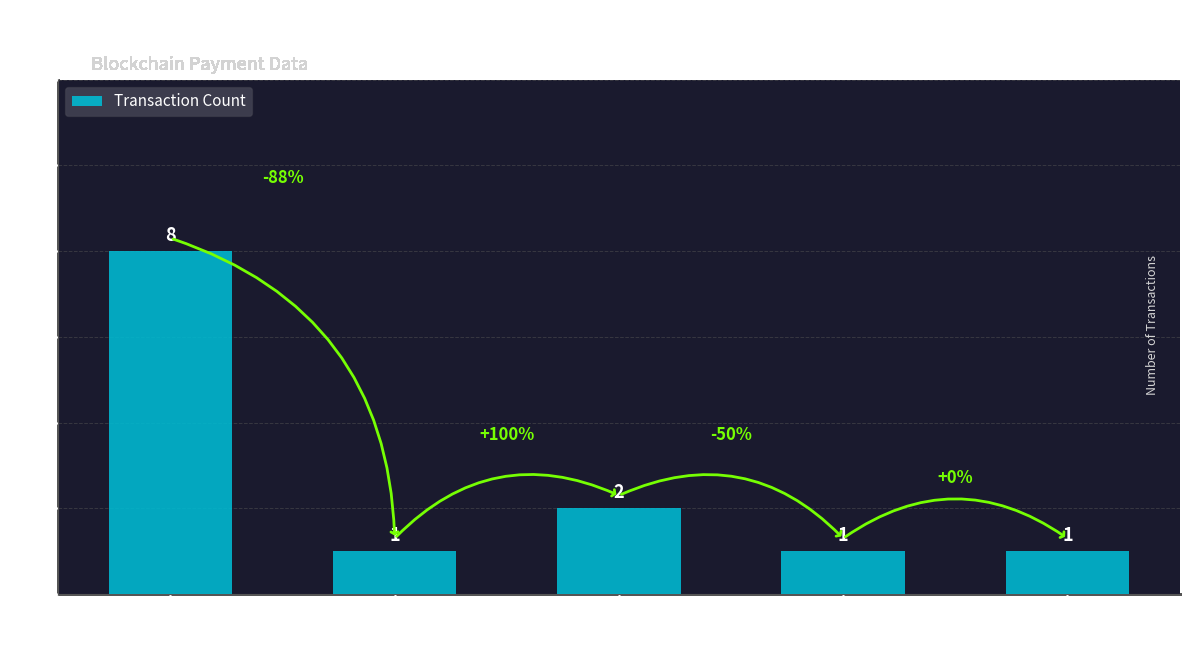

Reading left to right, list all the values displayed in this chart.

Ordinary
Payment=8	MultiOutSame
Payment=1	Reward
Recipient
Assignment=2	Arbitrary
Message=1	Account
Update=1